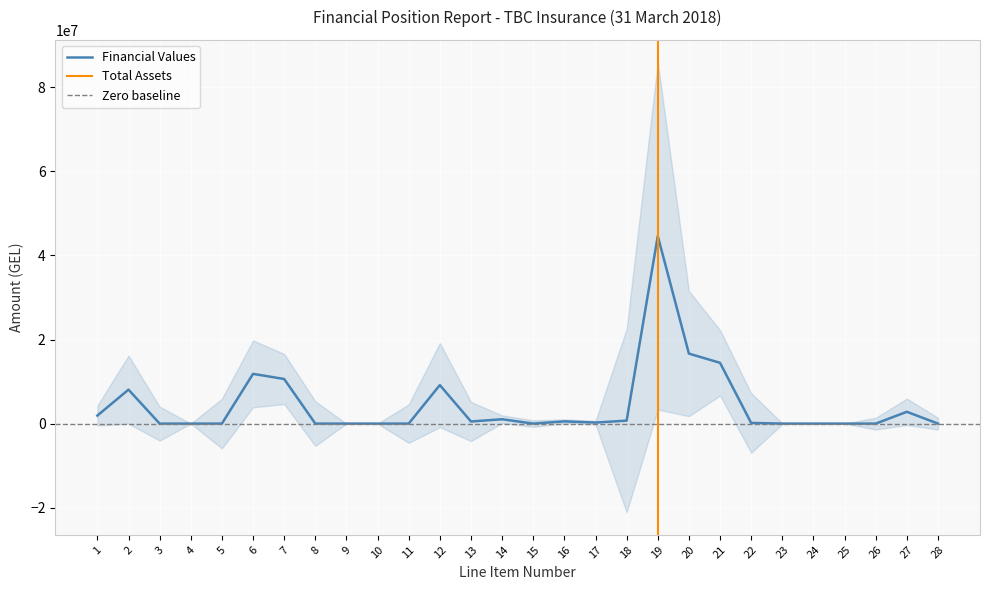

Is it true that the value at 8 is -17145841.0?

False